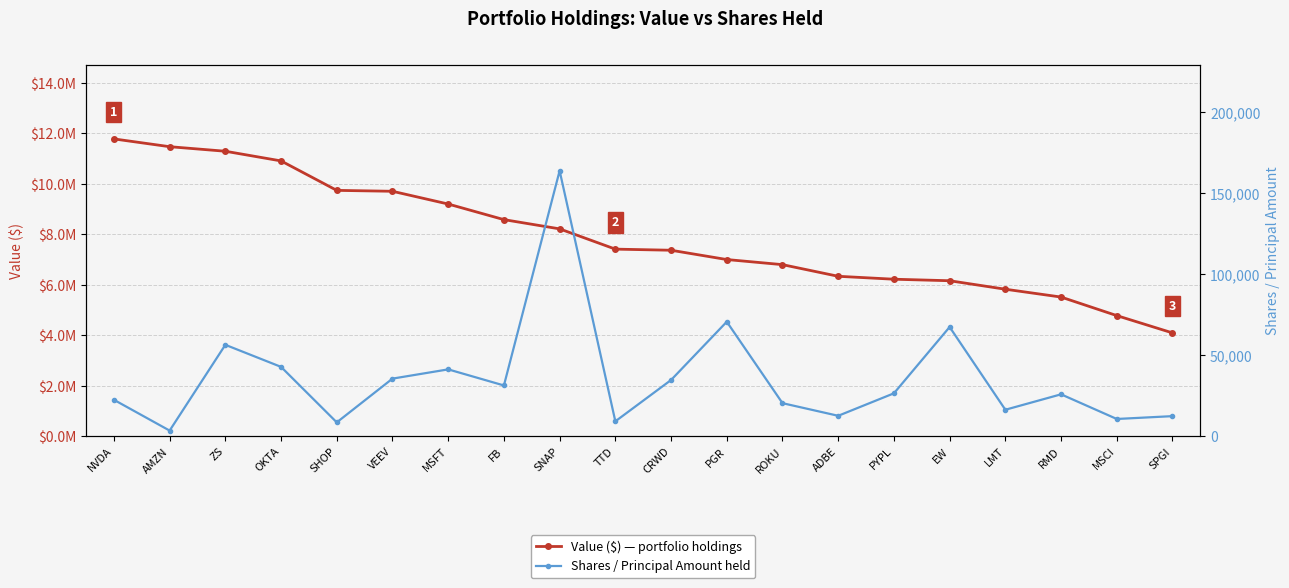

What is the average value of the Shares / Principal series?

35692